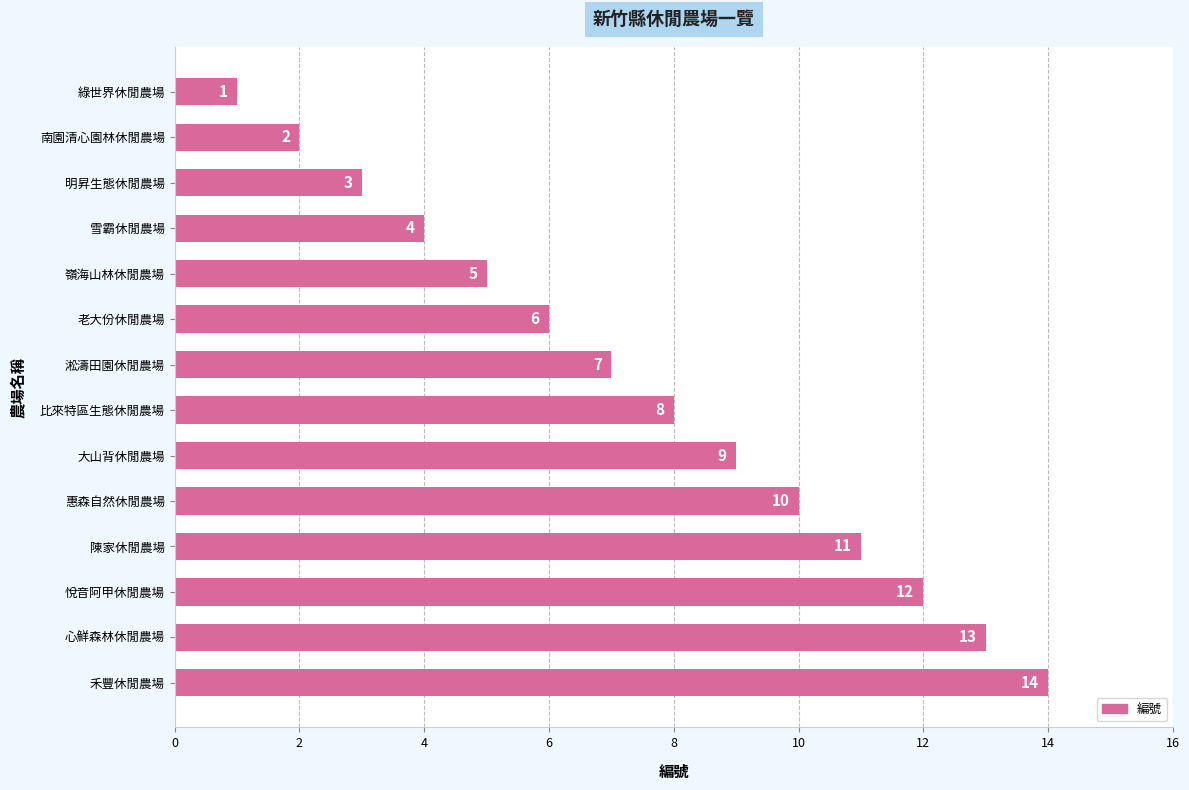

The chart shows a value of 13 at 比來特區生態休閒農場. True or false?

False